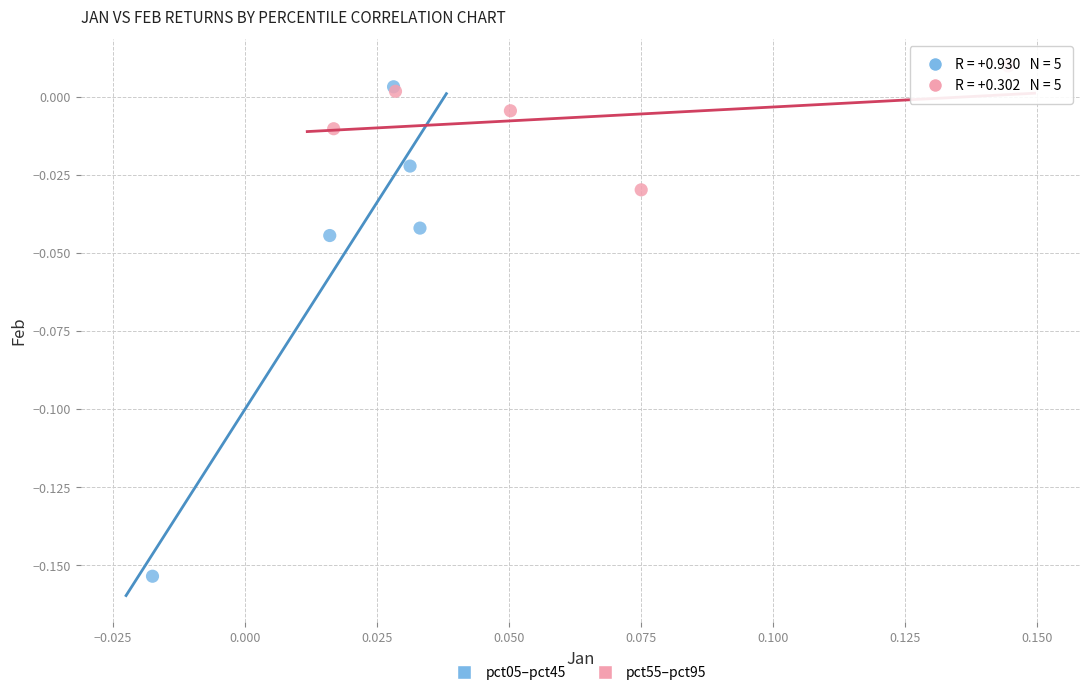

Which series contains the highest Y value?

pct55–pct95